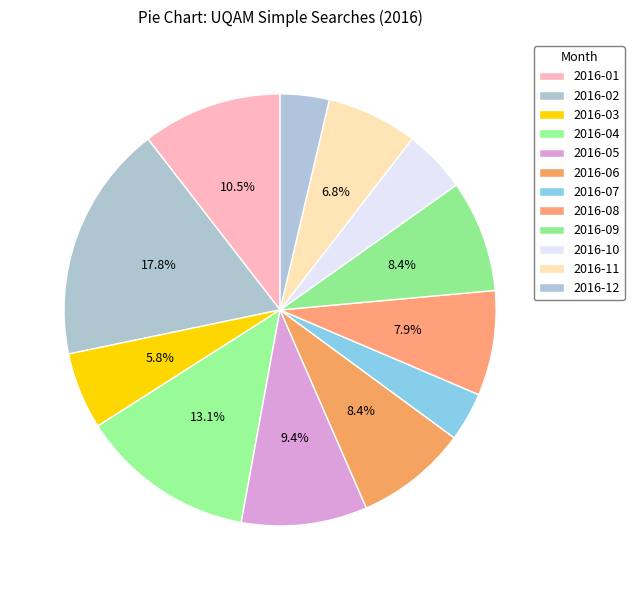

How much of the chart is everything except 2016-08?

92.1%